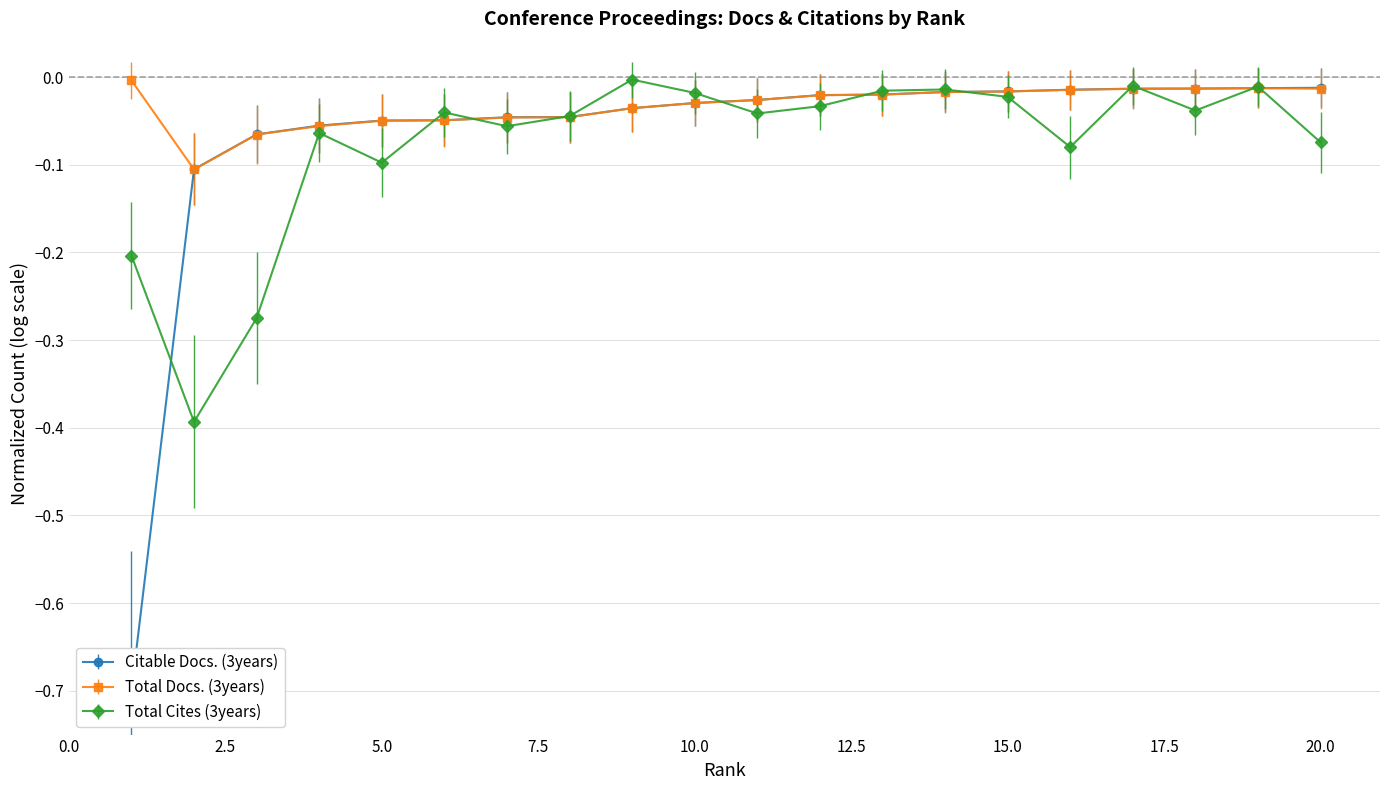

Between which two adjacent categories do Citable Docs. (3years) and Total Cites (3years) first intersect?

1 and 2